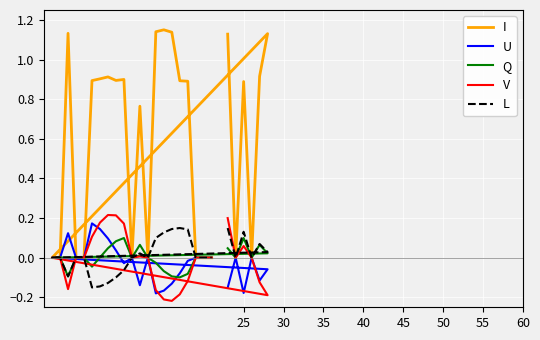

How many data points in V are less than 0?

8